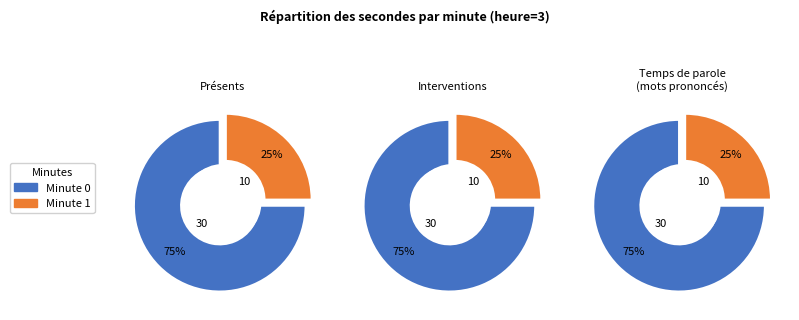

True or false: minute_0 accounts for 75% of the total.

True